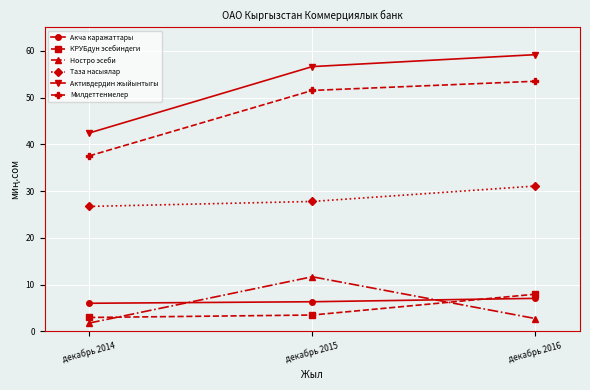

What are all the series names shown in the legend?

Акча каражаттары, КРУБдун эсебиндеги, Ностро эсеби, Таза насыялар, Активдердин жыйынтыгы, Милдеттенмелер